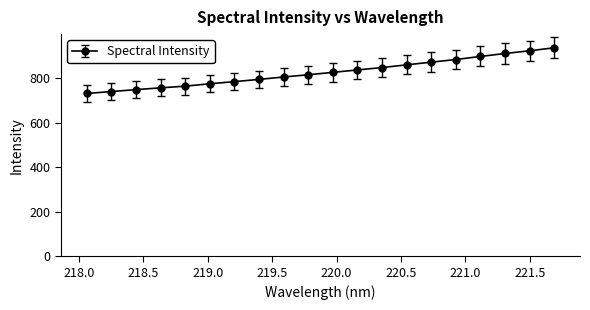

What is the difference between the second highest and minimum values?

192.0